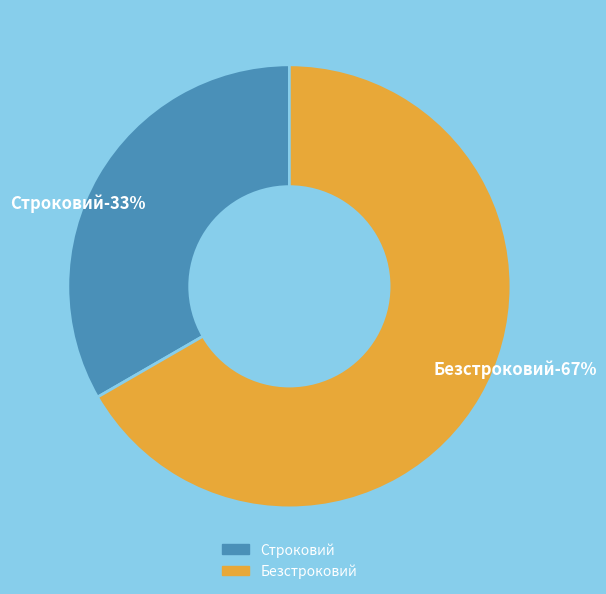

Is there a majority slice in this chart?

Yes